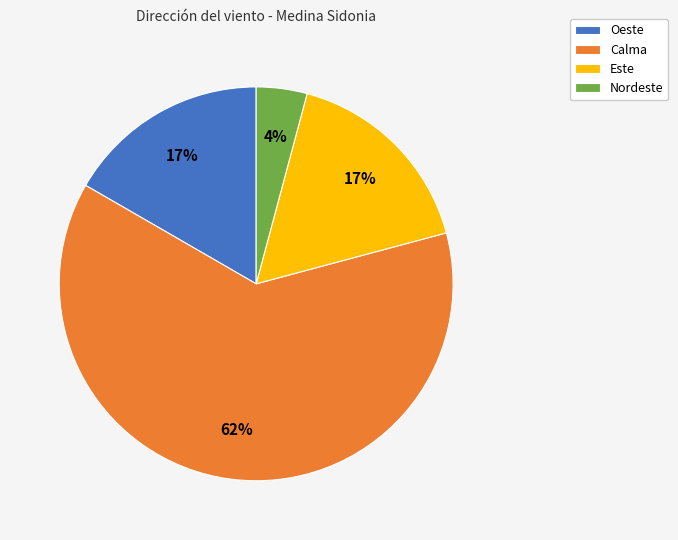

To the nearest percent, what is the difference between the largest and smallest slice percentages?

58%